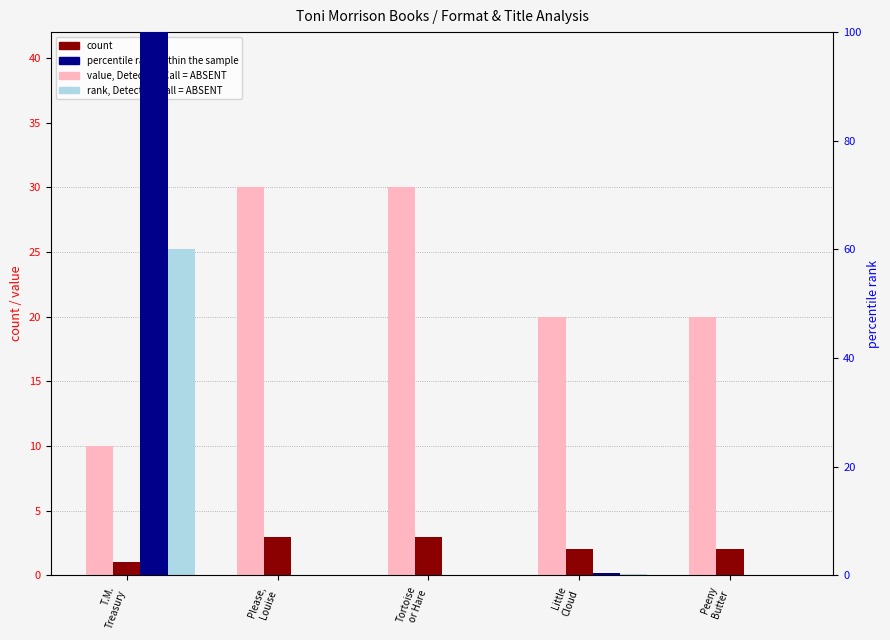

Where is percentile rank within the sample nearest to the value 50?

Little
Cloud